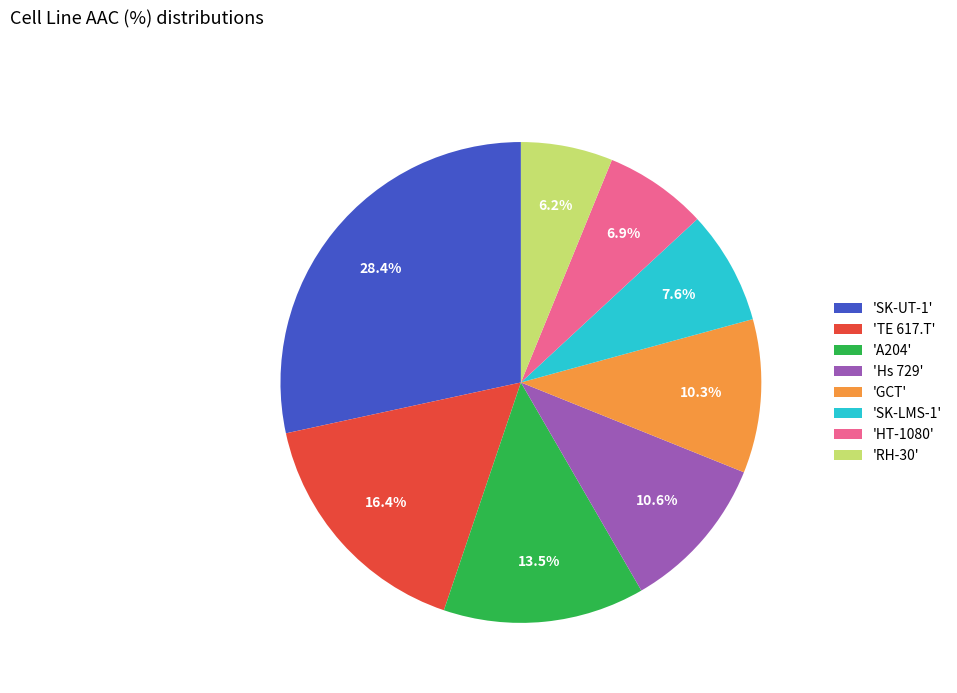

Between 'HT-1080' and 'A204', which is larger?

'A204'